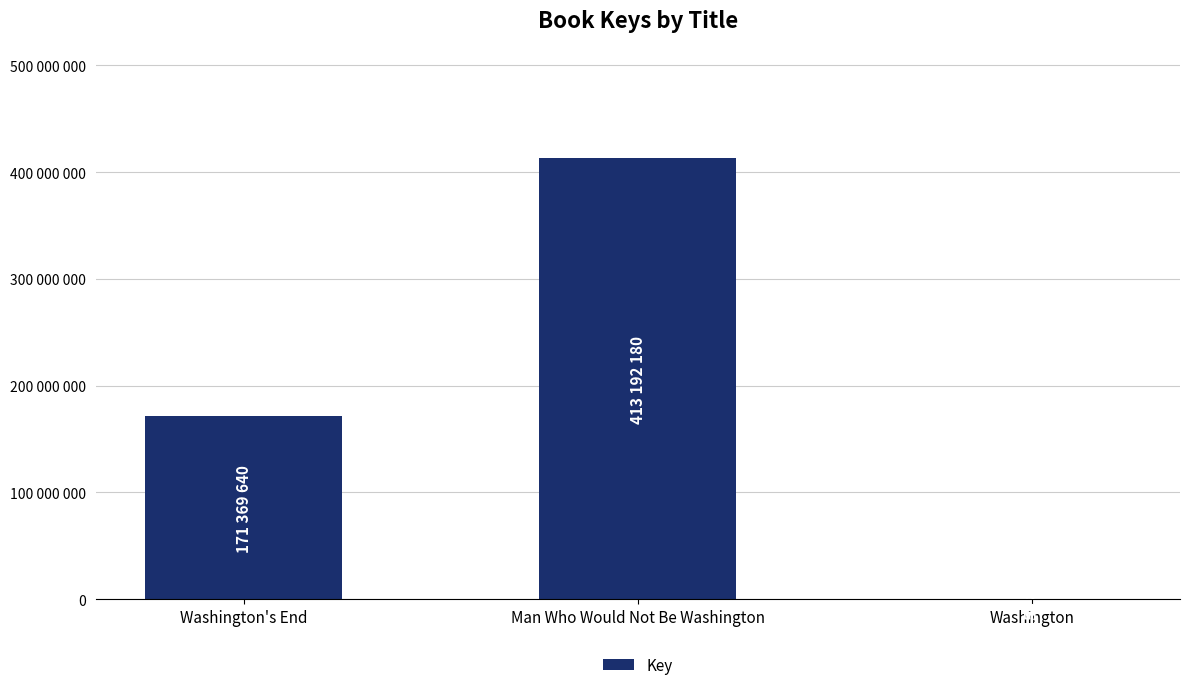

Are the bars horizontal?

No